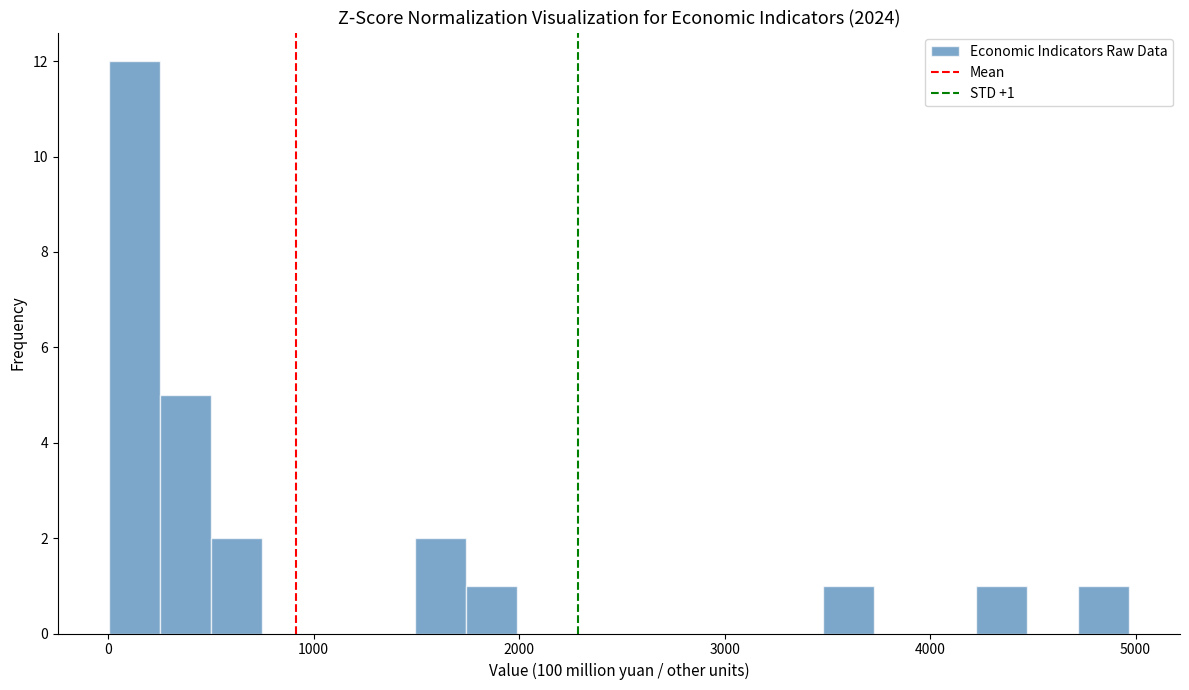

Around what value on the x-axis is the tallest bar? Give the approximate position of its centre, as read against the axis.

100